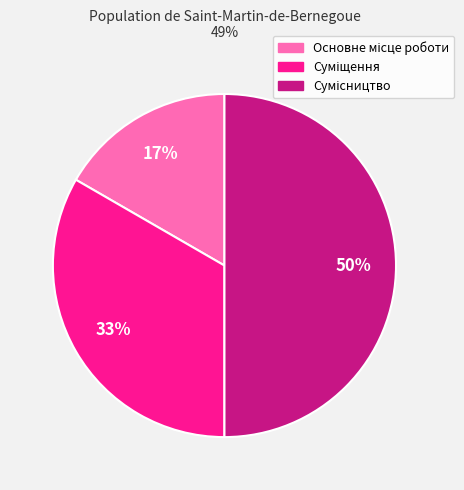

Count the number of slices in the pie.

3